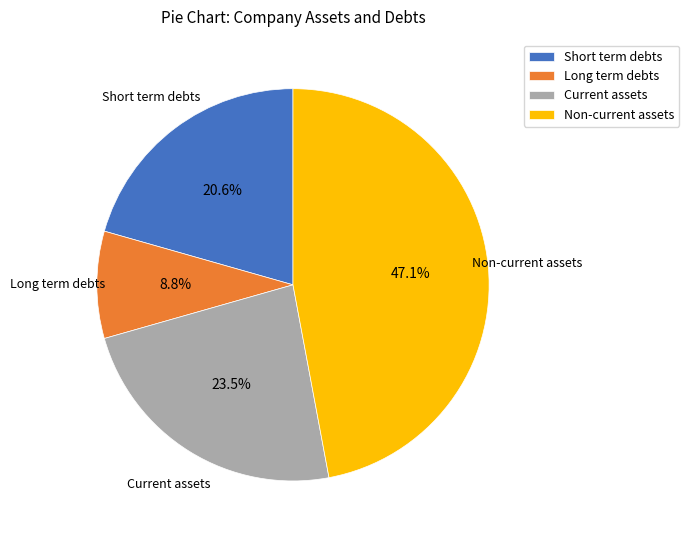

To the nearest percent, what is the difference between the Long term debts and Current assets slice percentages?

15%